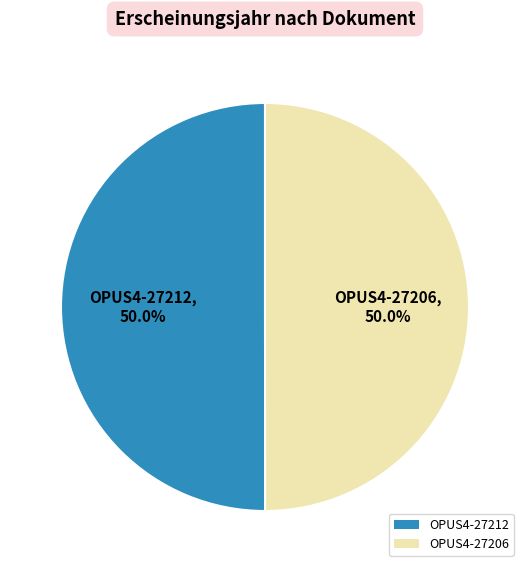

Combined, do OPUS4-27206 and OPUS4-27212 account for over 50%?

Yes